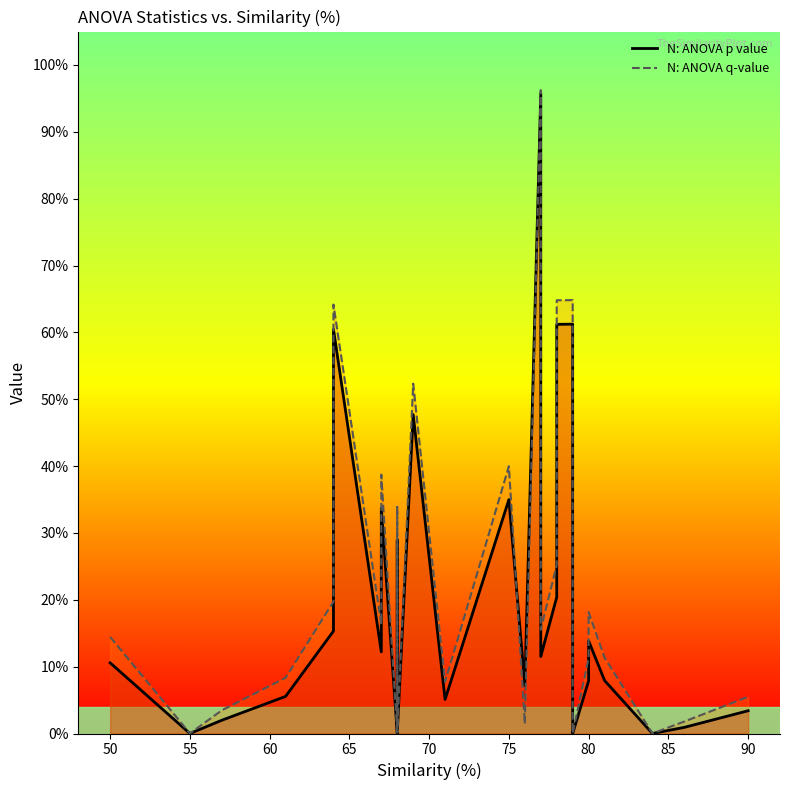

What are all the series names shown in the legend?

N: ANOVA p value, N: ANOVA q-value